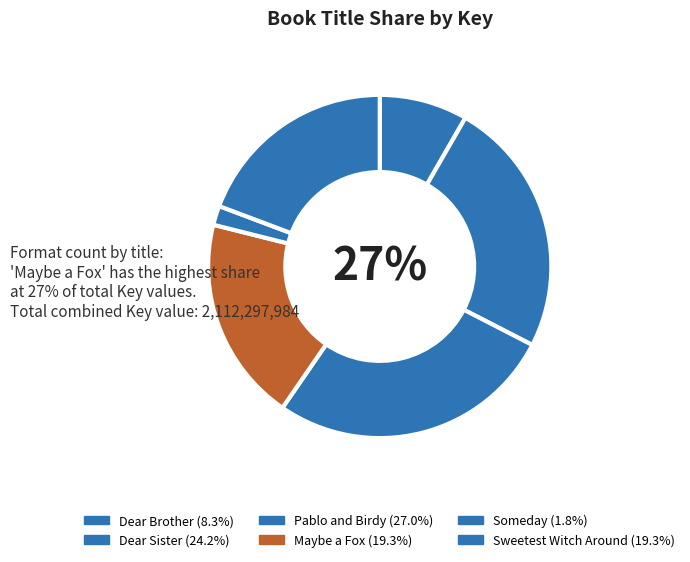

To the nearest percent, what is the combined percentage of Dear Brother and Sweetest Witch Around?

28%